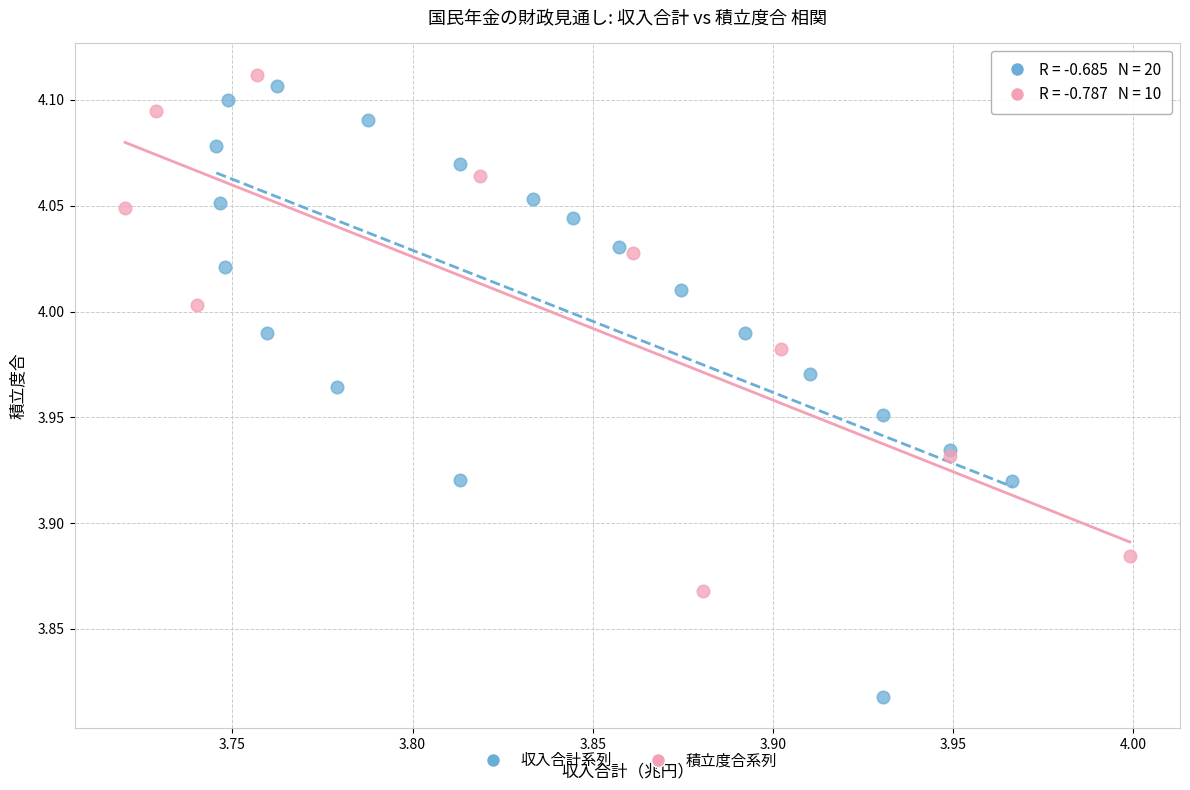

Which series has the widest spread of Y values?

収入合計系列